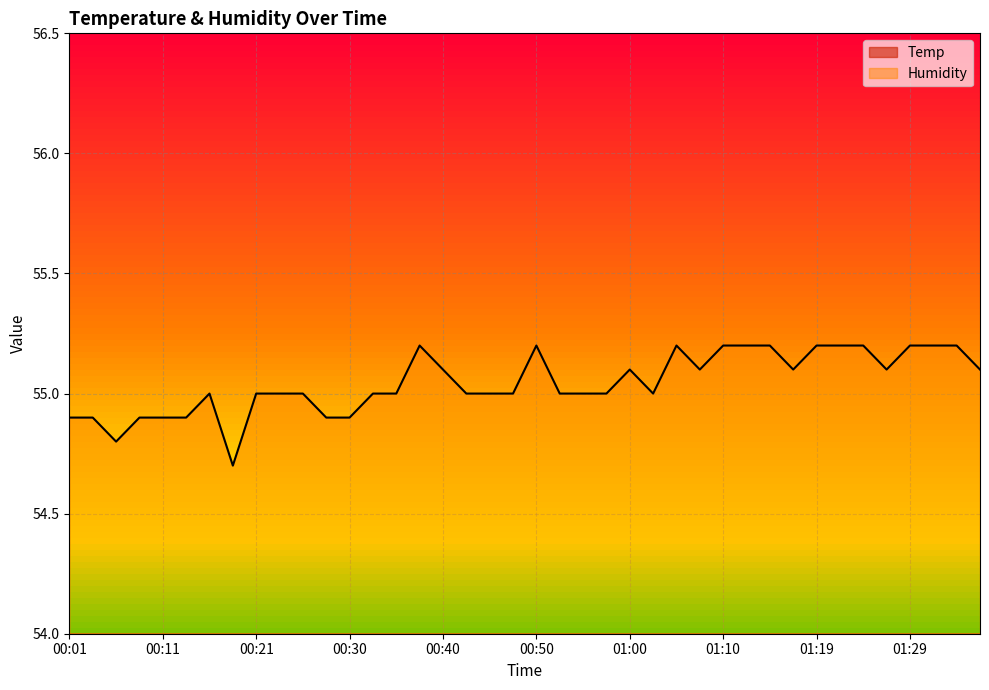

Read the Humidity value at 00:48.

55.0